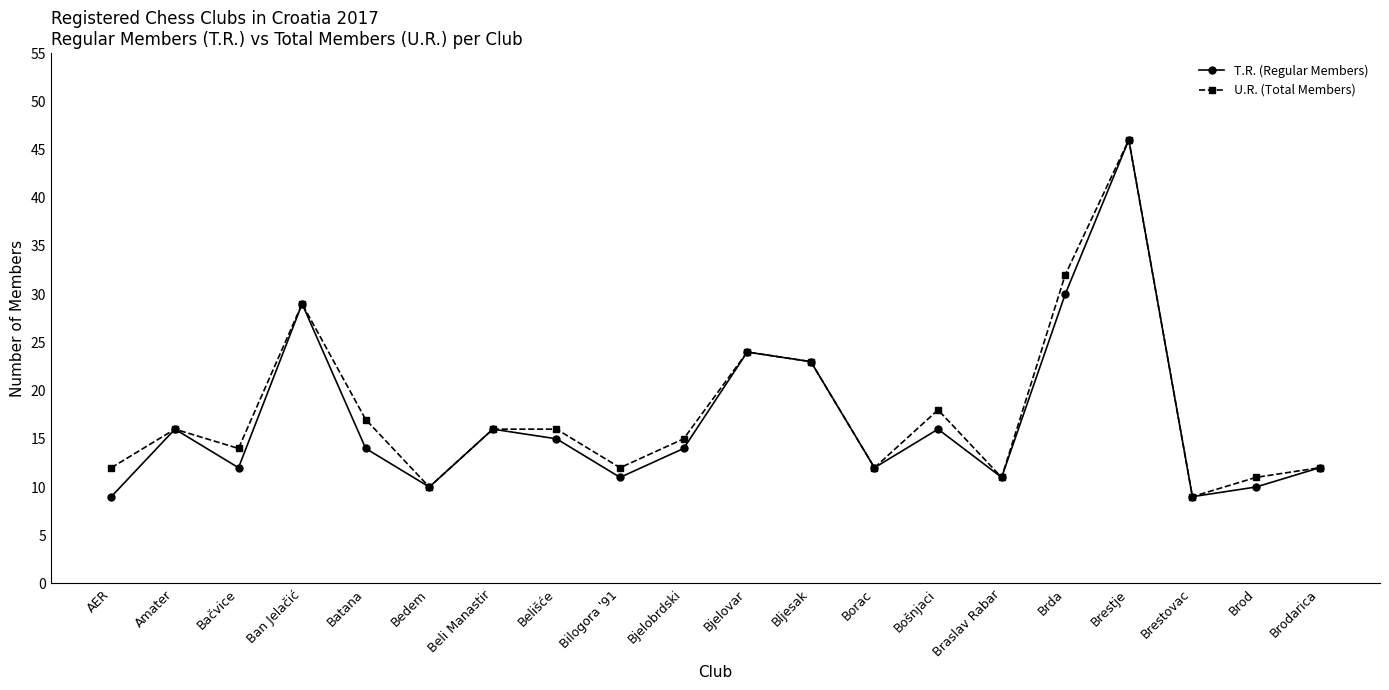

What is the total value across all series at Belišće?

31